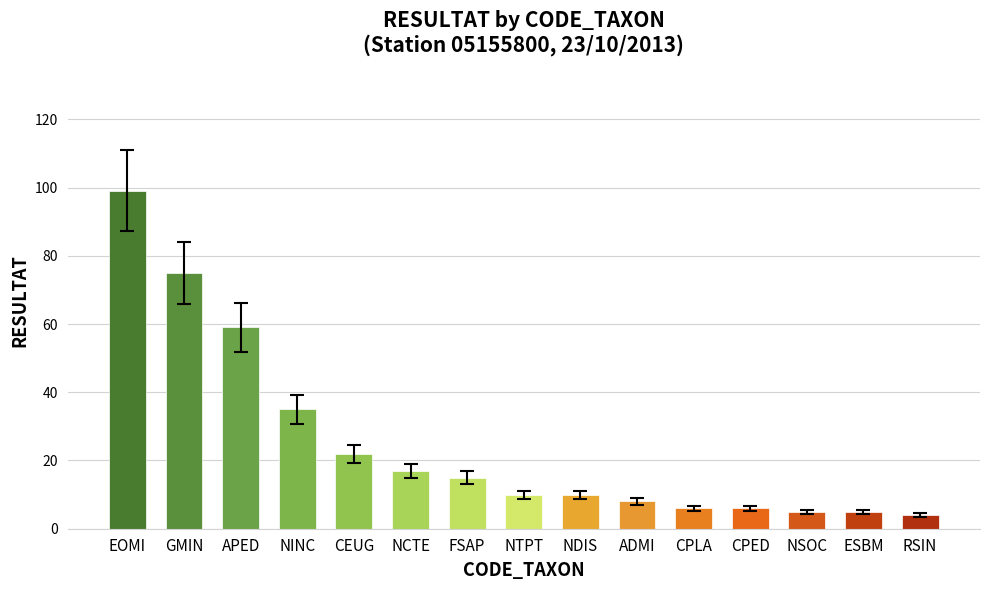

What is the smallest value displayed?

4